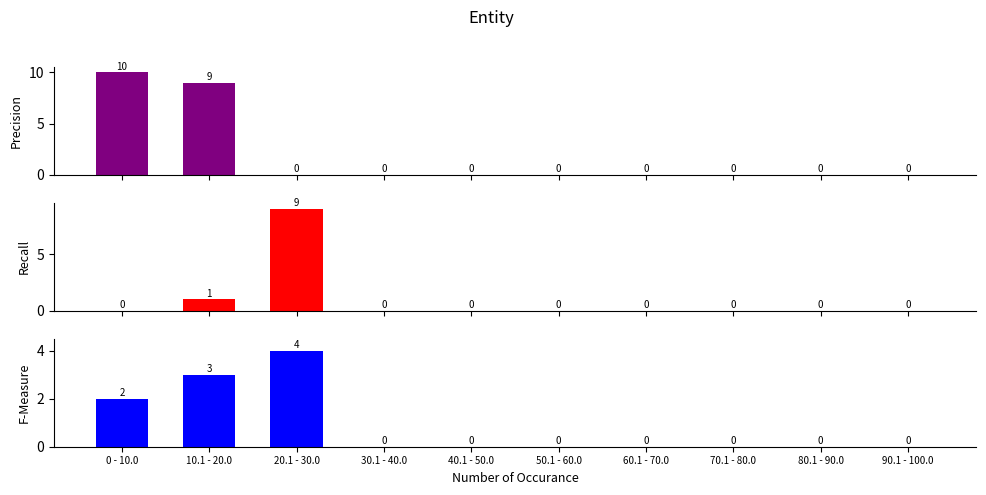

How many groups of bars are there?

10